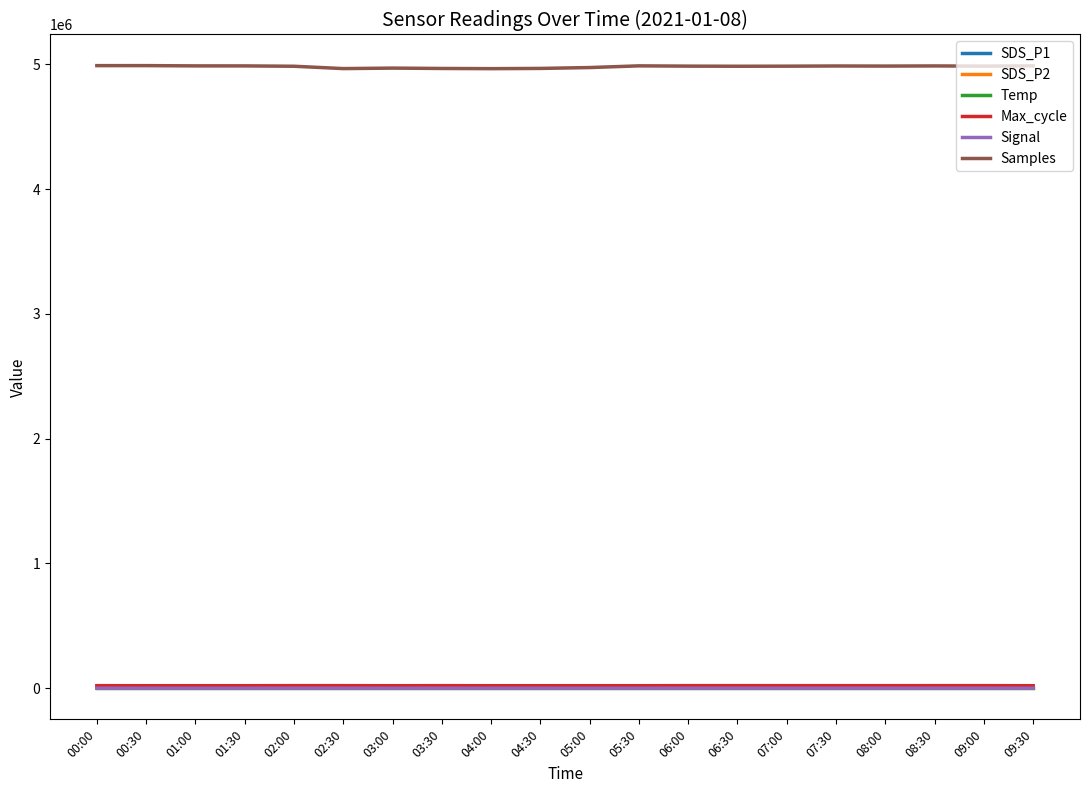

Which series has the largest range (max minus min)?

Samples